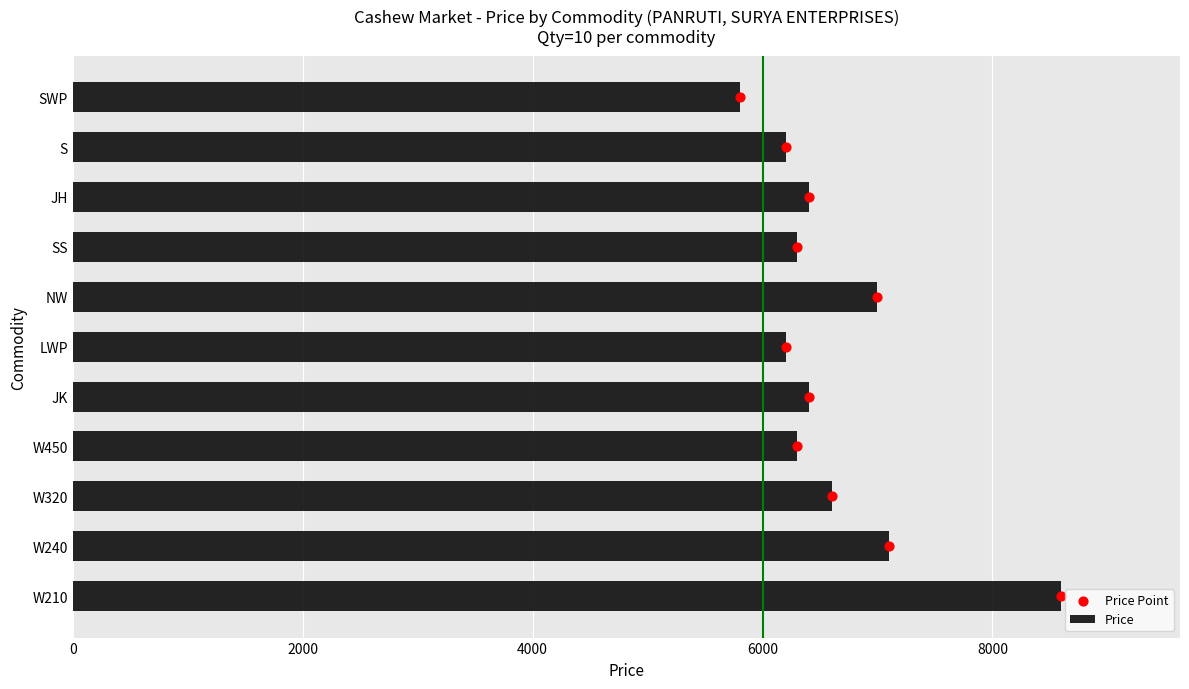

At how many categories does at least one series exceed 3722?

11